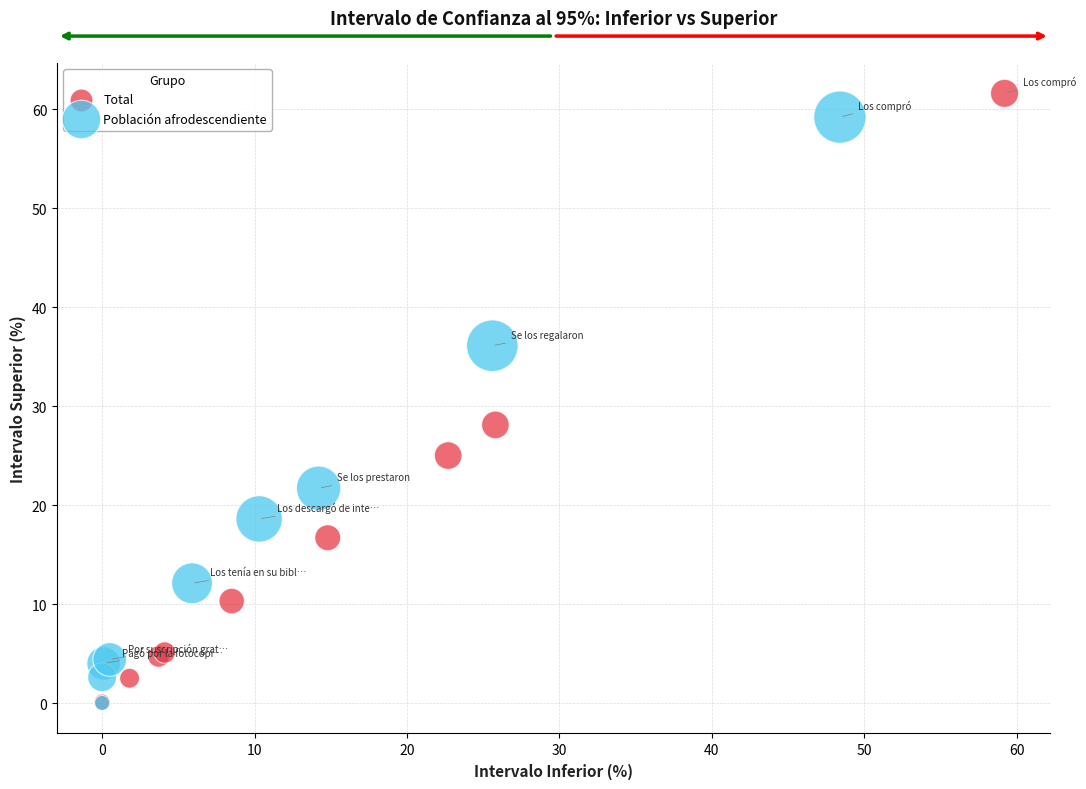

Which series reaches the maximum Y coordinate?

Total